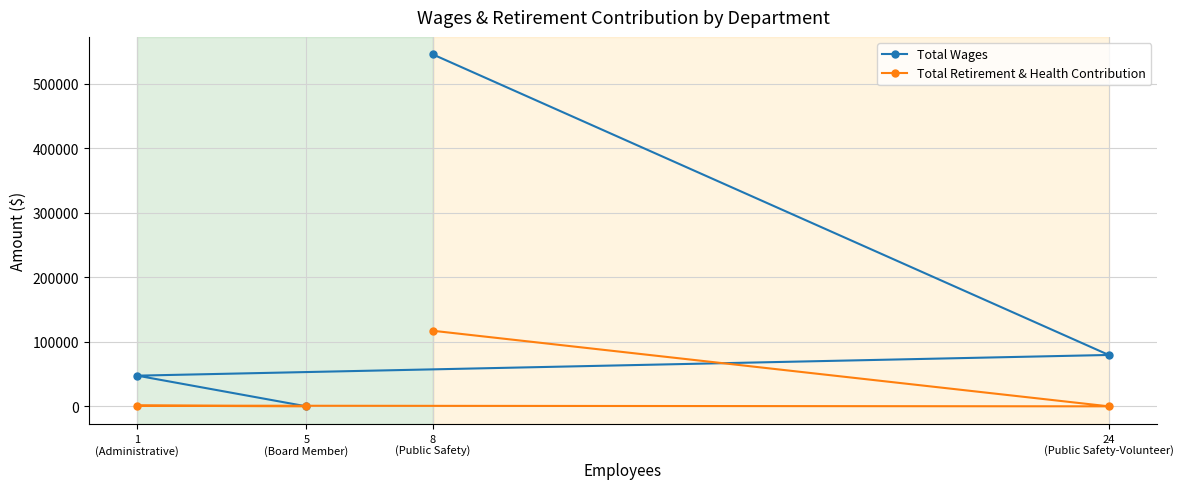

What is the average value of the Total Retirement & Health Contribution series?

29565